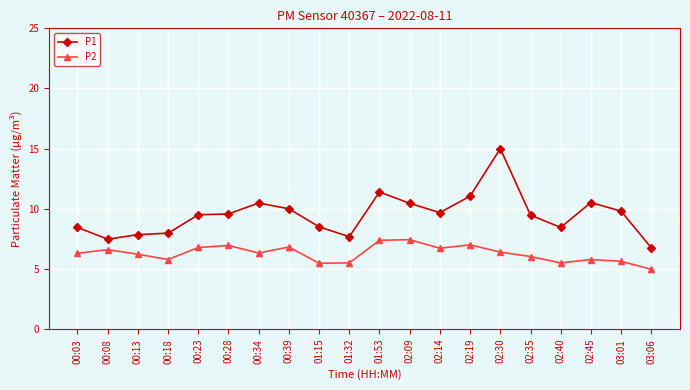

What are all the series names shown in the legend?

P1, P2